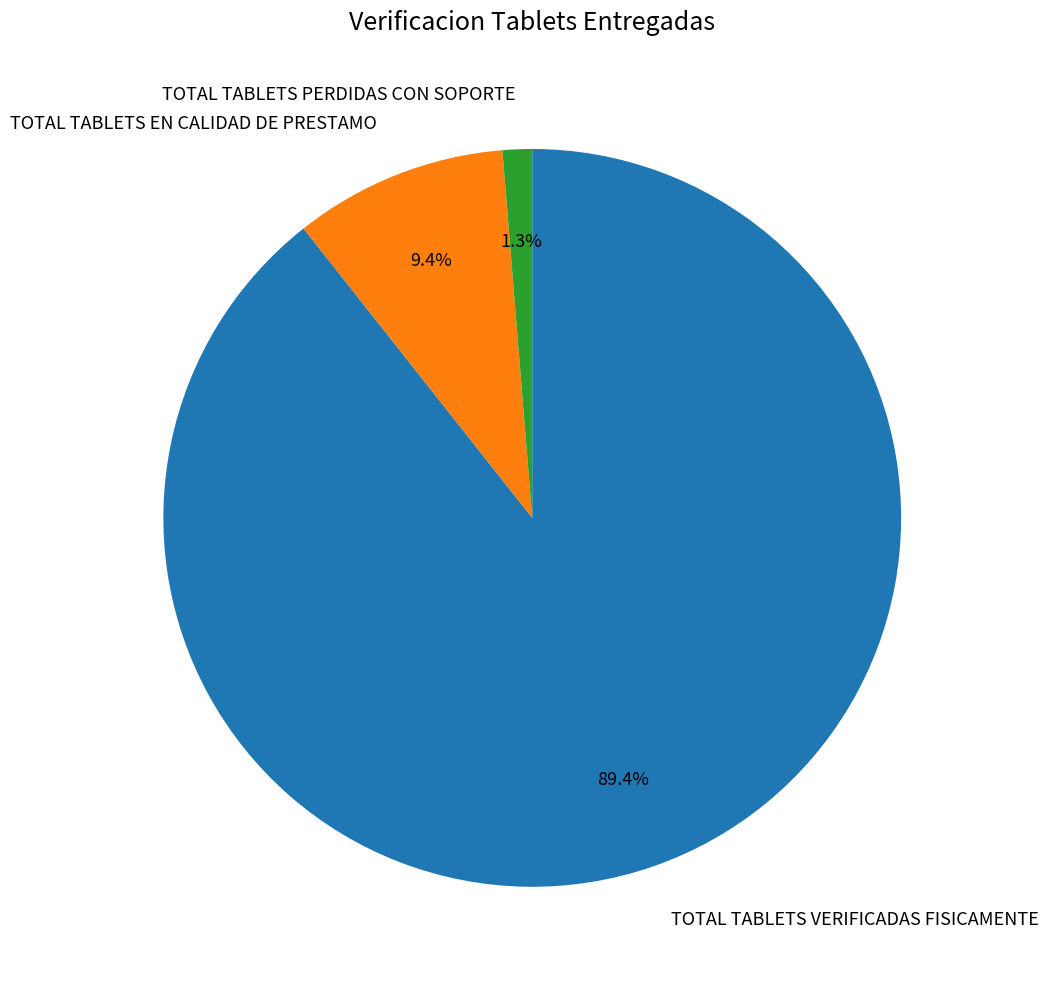

Is it true that TOTAL TABLETS VERIFICADAS FISICAMENTE is 99% of the pie?

False